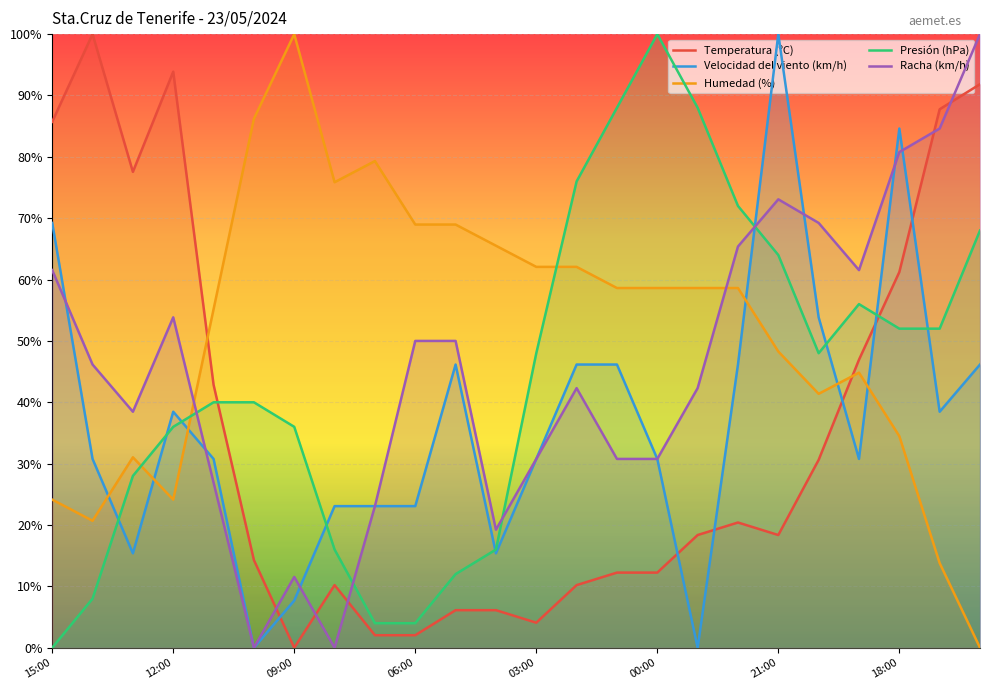

True or false: Temperatura (ºC) and Presión (hPa) intersect in this chart.

True